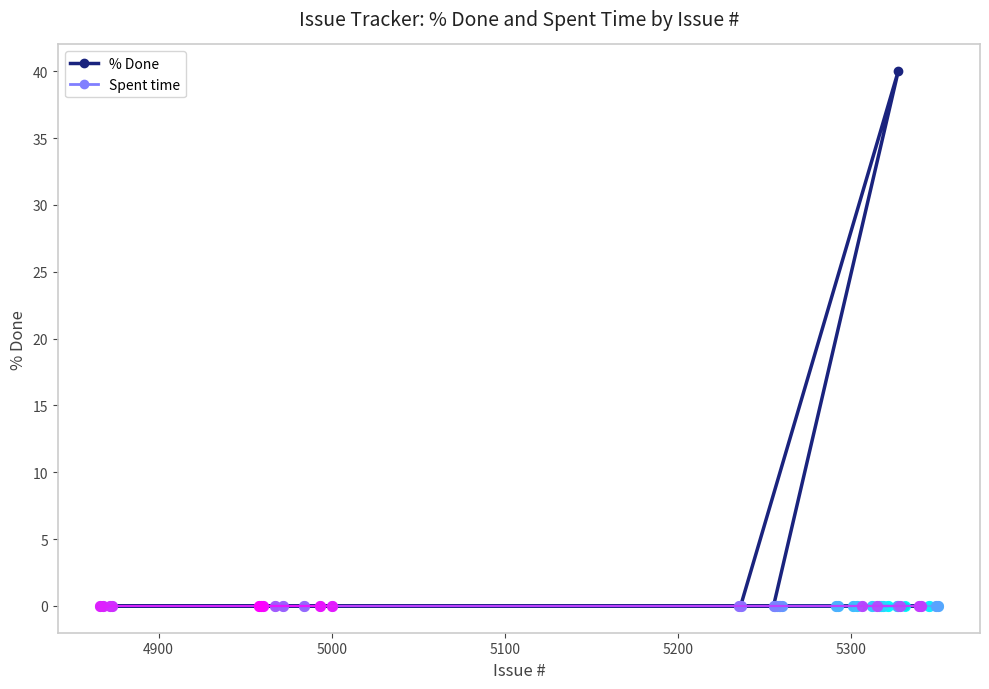

At which category does the data reach its first local peak?

5327